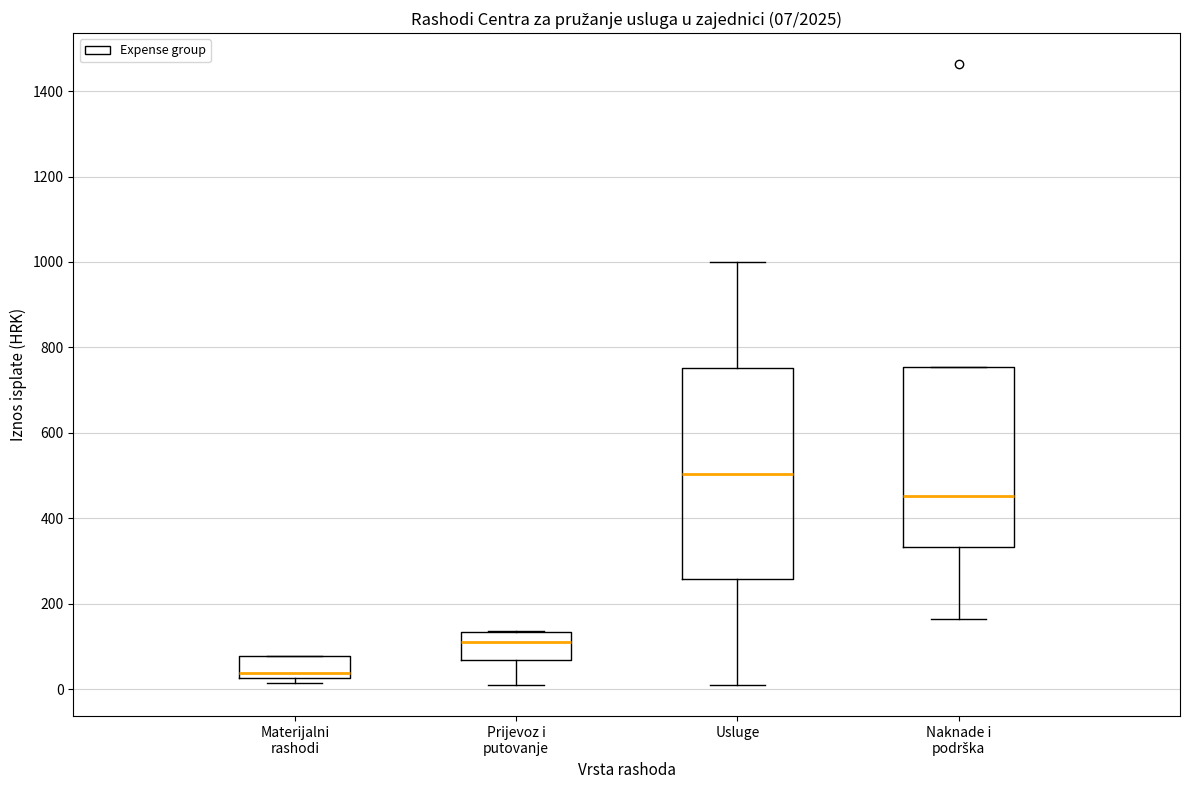

Comparing the boxes themselves (not the whiskers), which one is the tallest?

Usluge